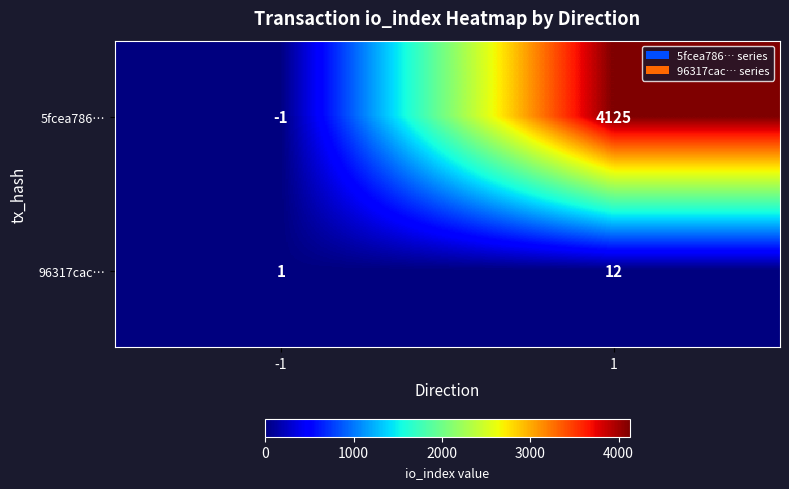

Reading left to right, extract all data points from this chart.

5fcea786…: -1	4125
96317cac…: 1	12